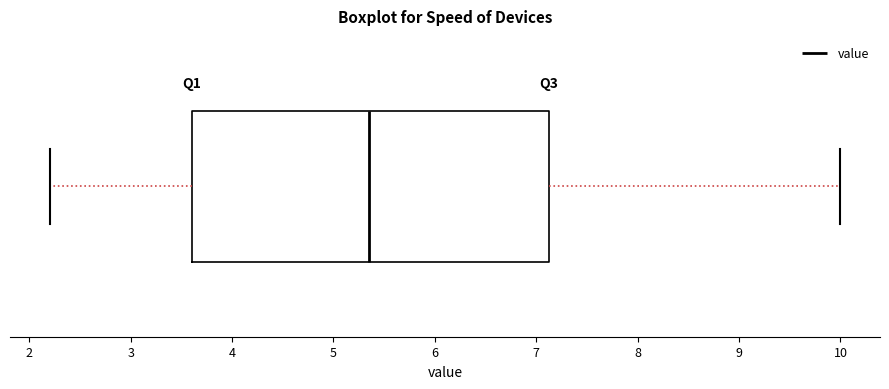

Where does the median line of the box sit on the x-axis? The values are not printed on the chart, so give them approximately, as read against the axis.

5.4